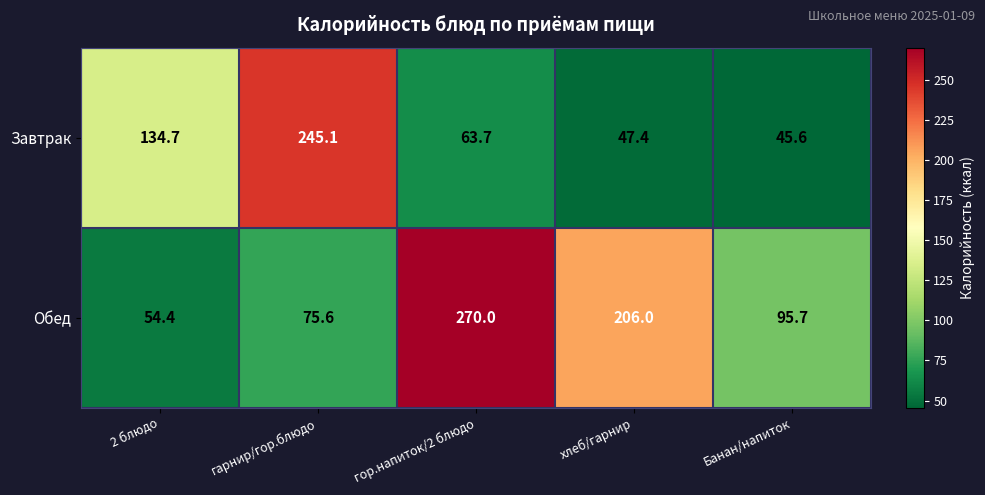

What is the difference between the highest and lowest values at Банан/напиток?

50.1